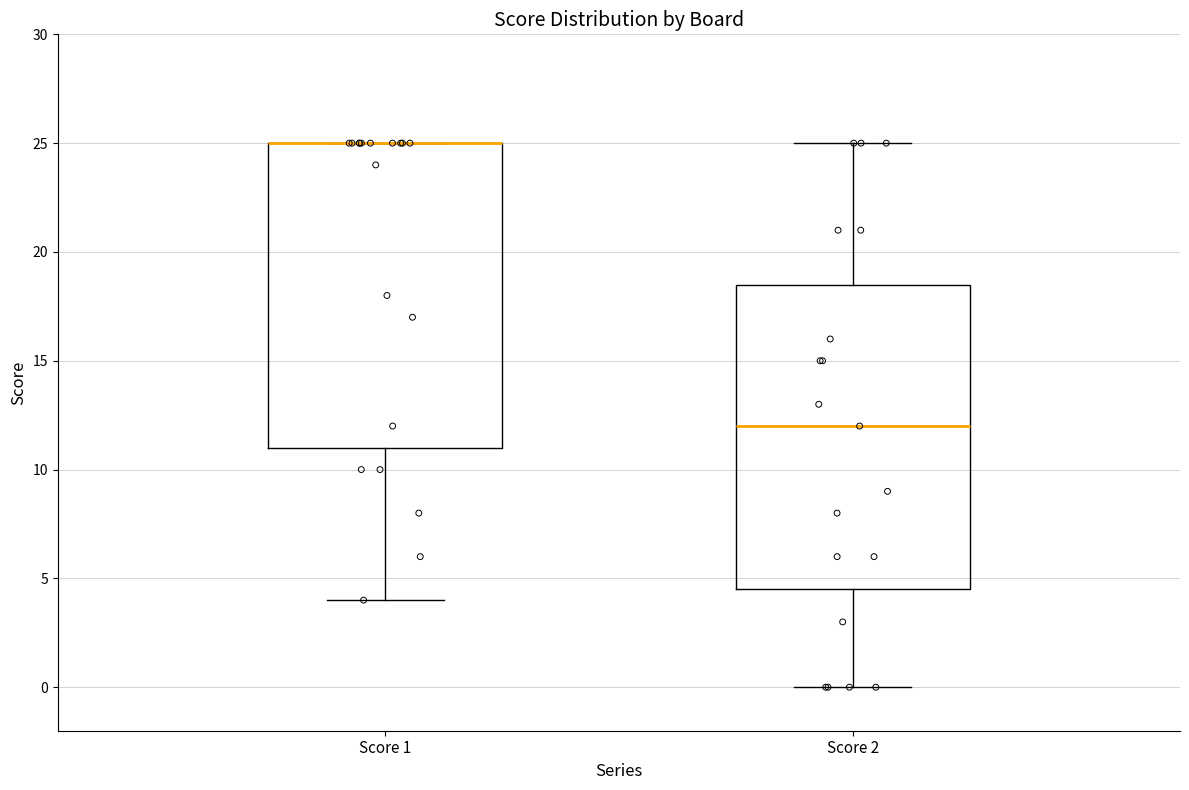

Where does the lower whisker of the box for Score 1 end on the y-axis? The values are not printed on the chart, so give them approximately, as read against the axis.

4.0